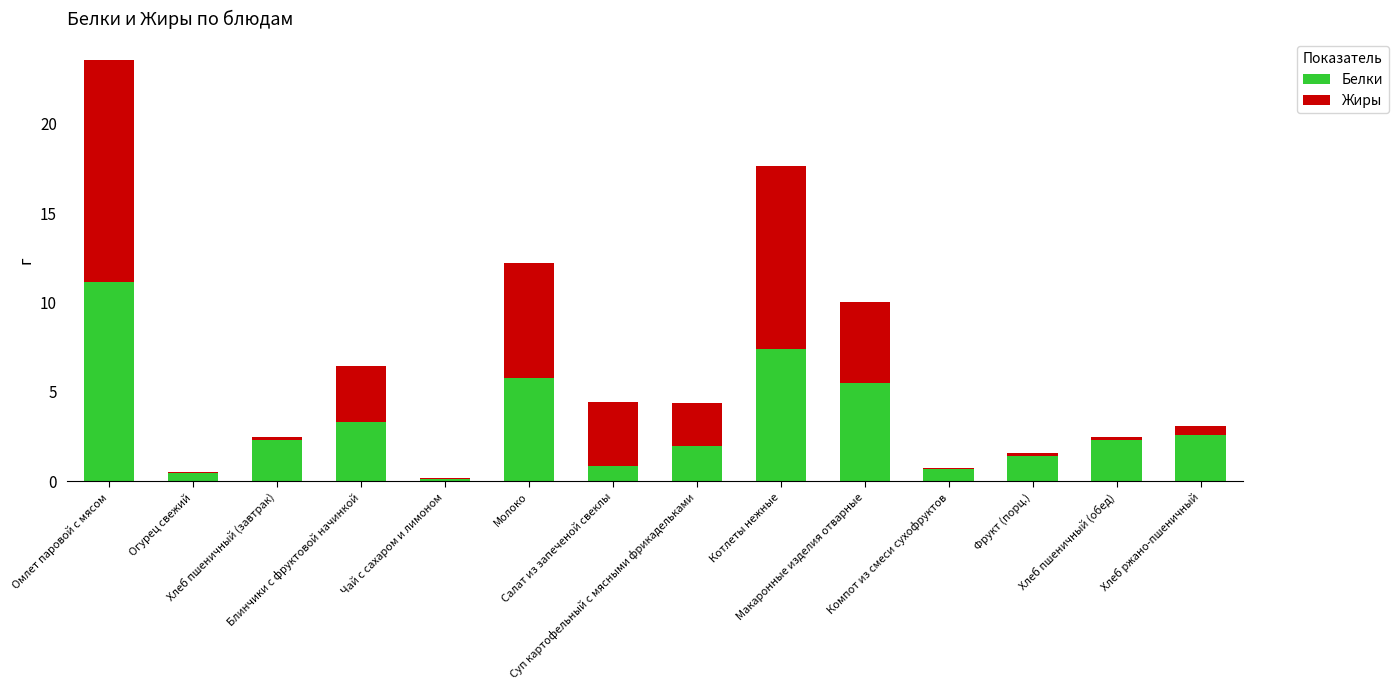

Where is Белки nearest to the value 5?

Макаронные изделия отварные